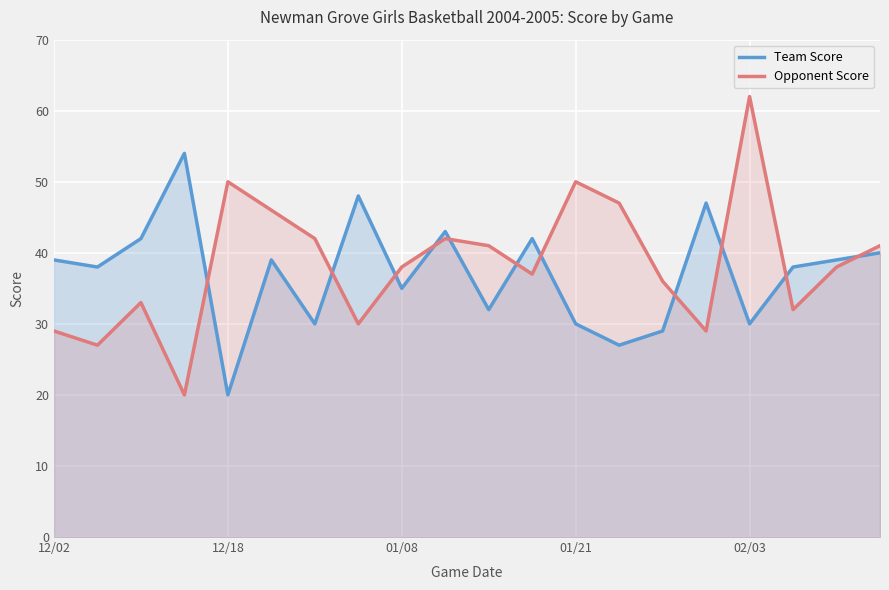

The Team Score series shows 91 at 01/21. True or false?

False